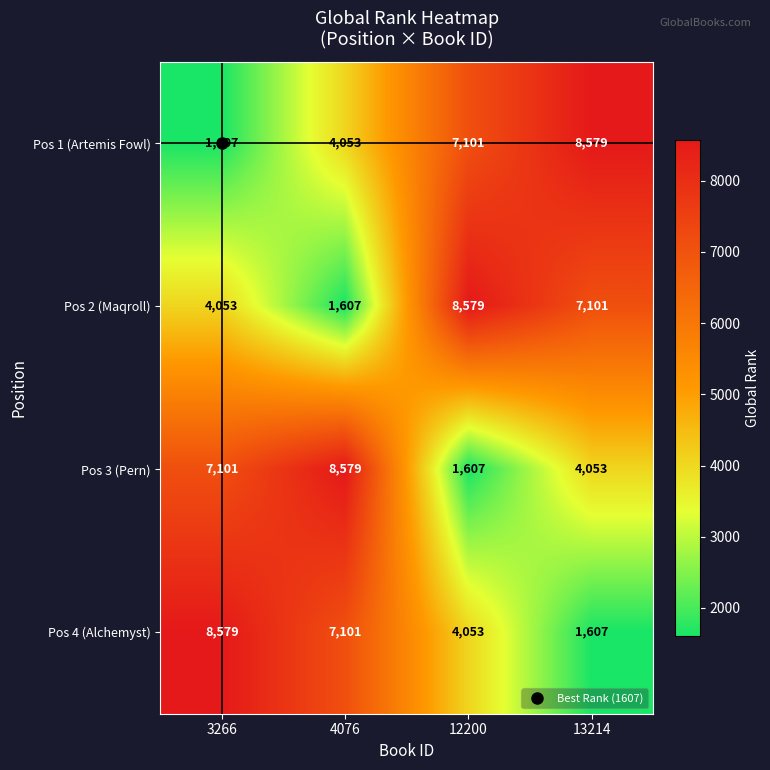

True or false: Pos 1 (Artemis Fowl) has a value of 12079 at 13214.

False